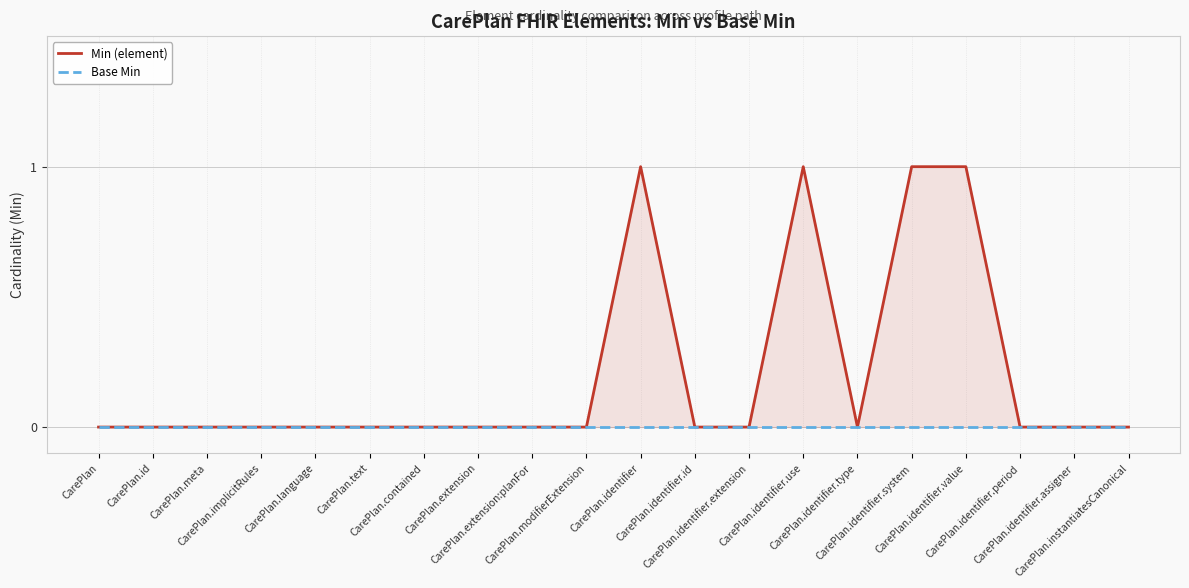

Between CarePlan.meta and CarePlan.extension, which is larger?

CarePlan.meta